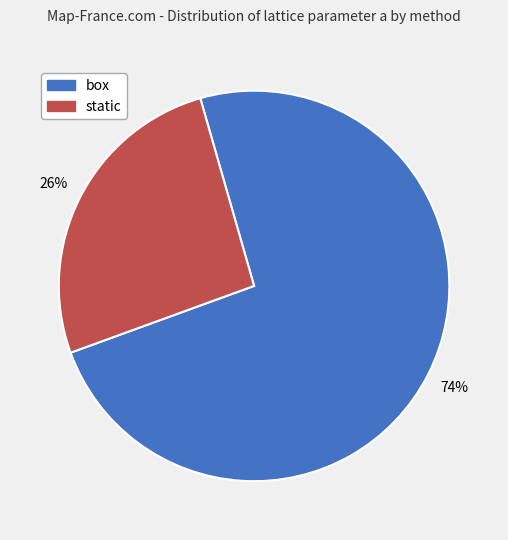

To the nearest percent, what is the average slice percentage?

50%